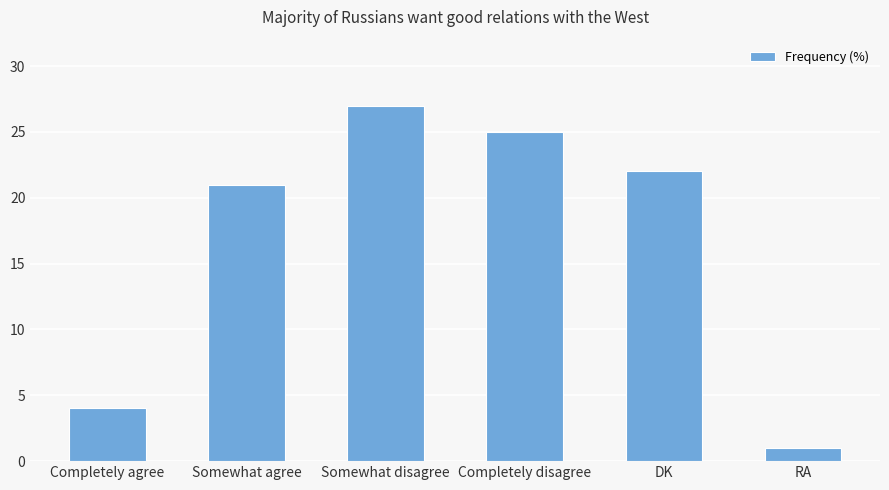

Which has a higher value, DK or RA?

DK